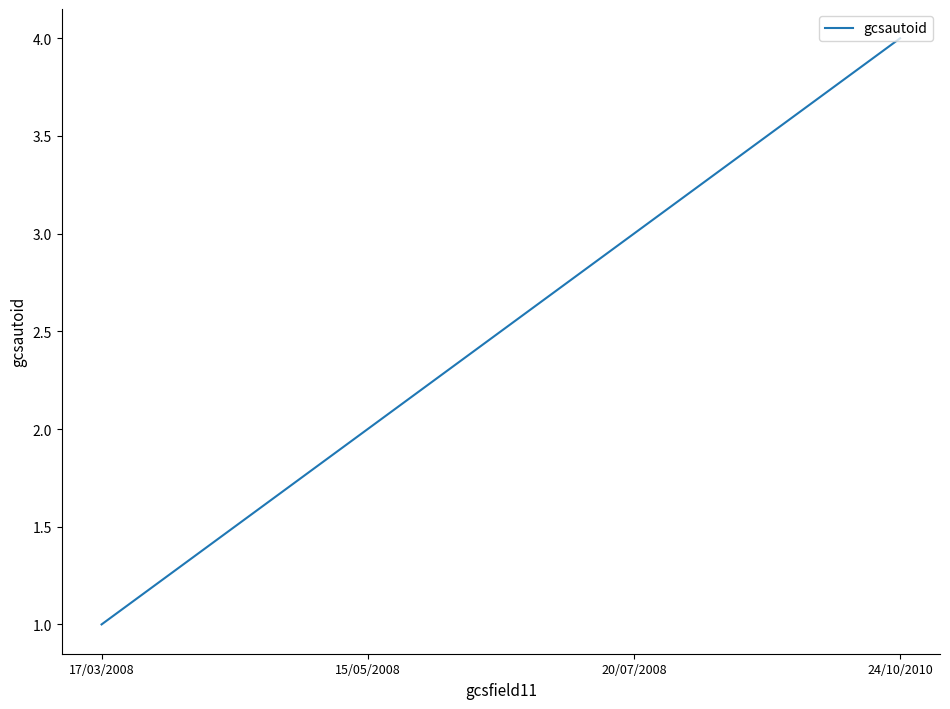

Rank the categories by value from highest to lowest.

24/10/2010, 20/07/2008, 15/05/2008, 17/03/2008